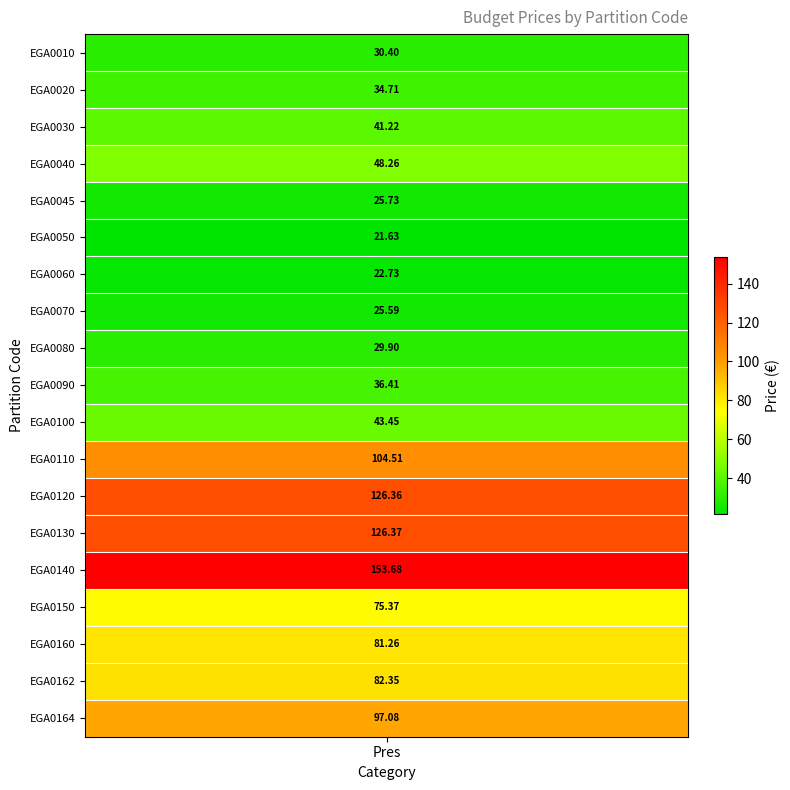

What is the ratio of the value at EGA0020 to the value at EGA0030?

0.8